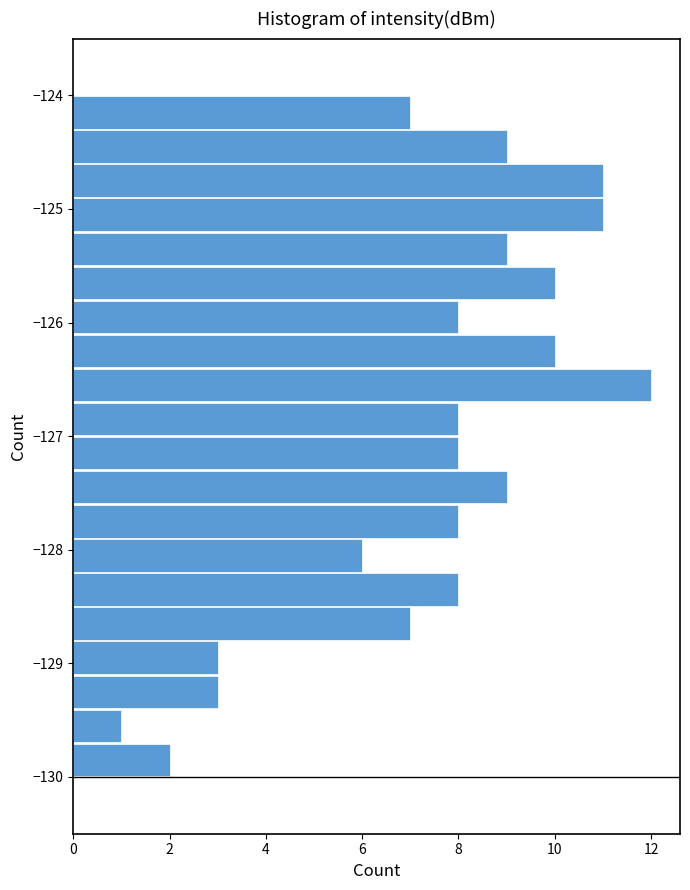

Around what value on the y-axis is the longest bar? Give the approximate position of its centre, as read against the axis.

-126.5